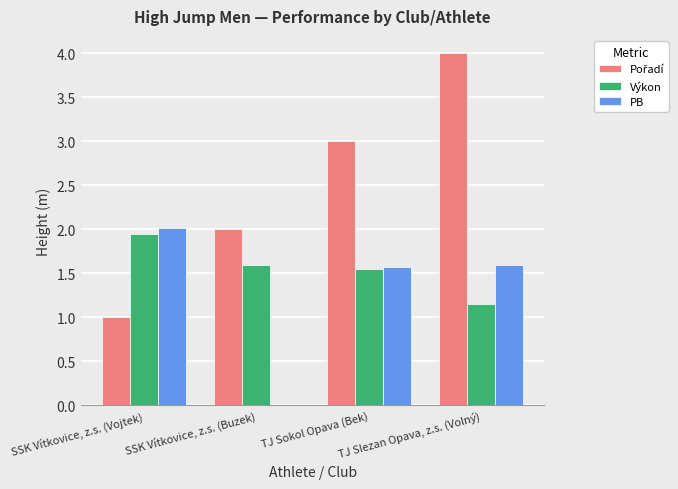

What is the average value of the PB series?

1.3